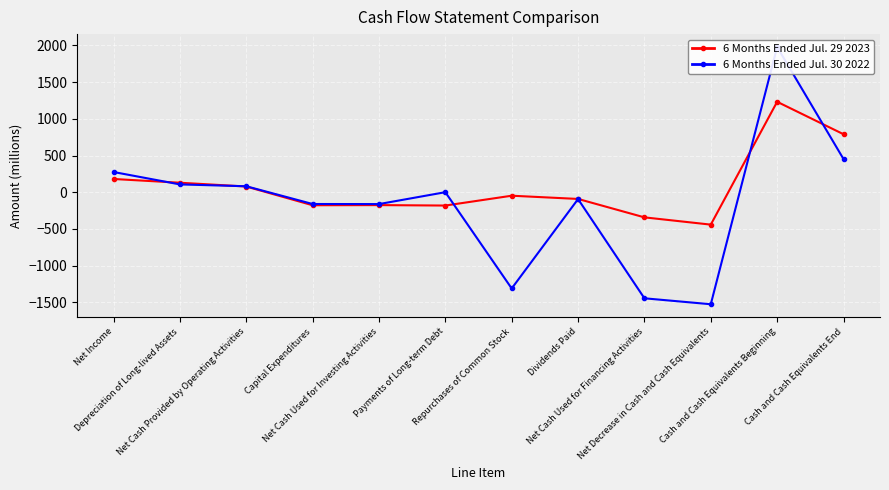

Is it true that 6 Months Ended Jul. 29 2023 equals -48 at Repurchases of Common Stock?

True